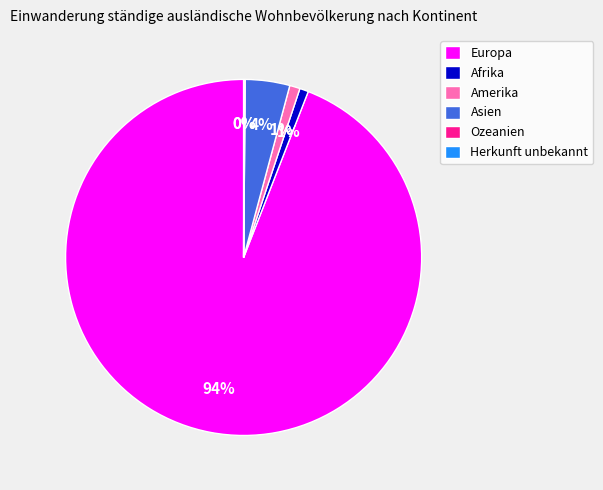

Is it true that Afrika is 12% of the pie?

False